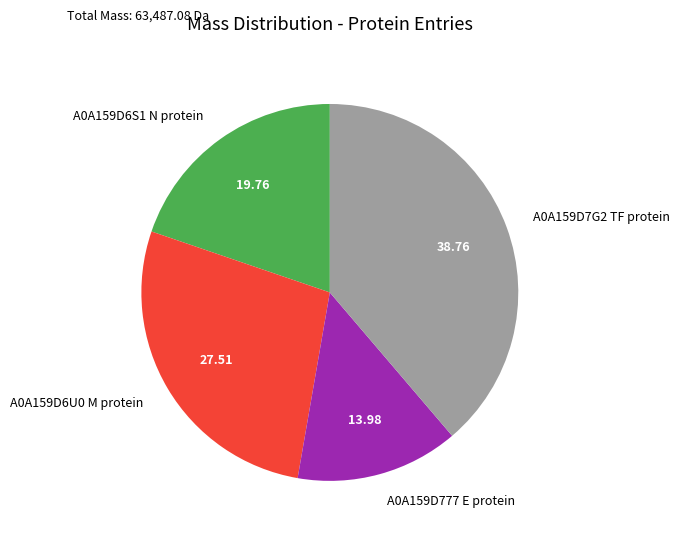

What is the smallest slice in the pie chart?

A0A159D777 E protein